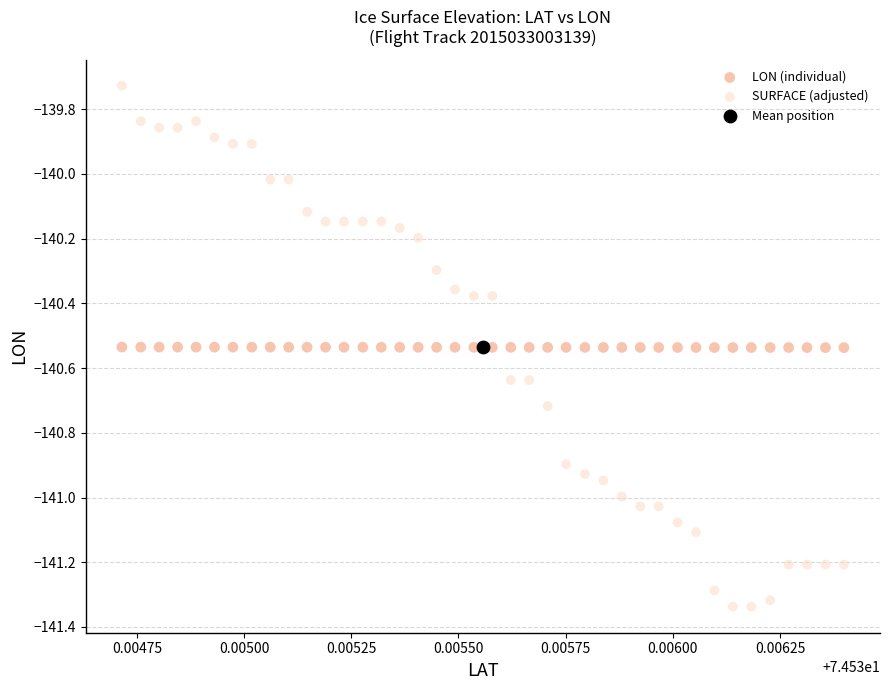

What are all the series names shown in the legend?

LON (individual), SURFACE (adjusted), Mean position